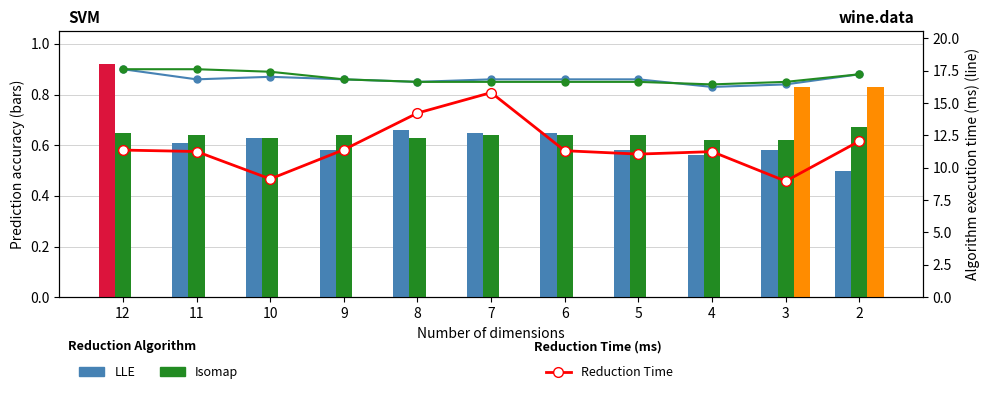

The LDA series shows 0.0 at 12. True or false?

True